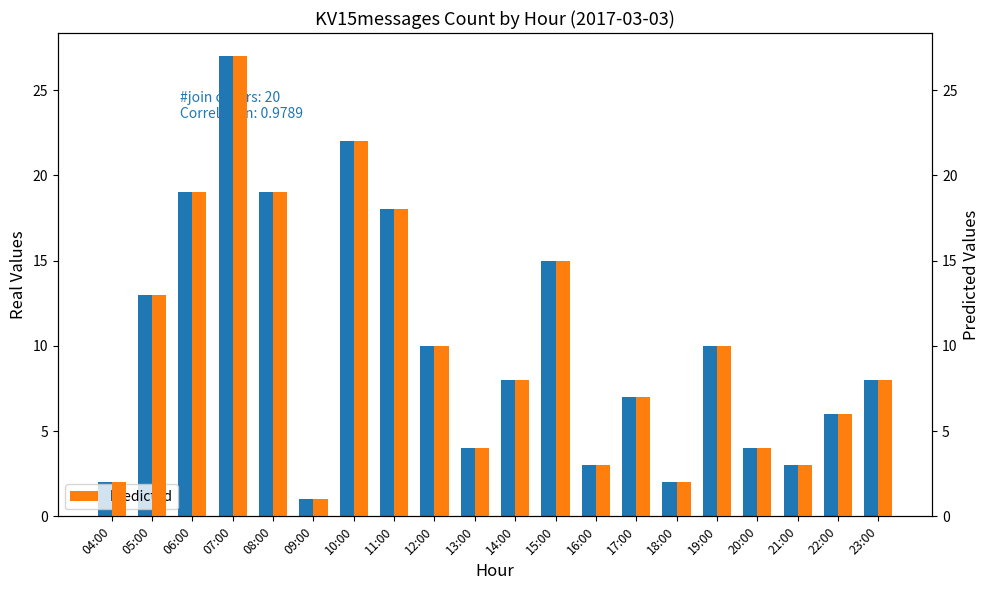

Does the chart contain stacked bars?

No